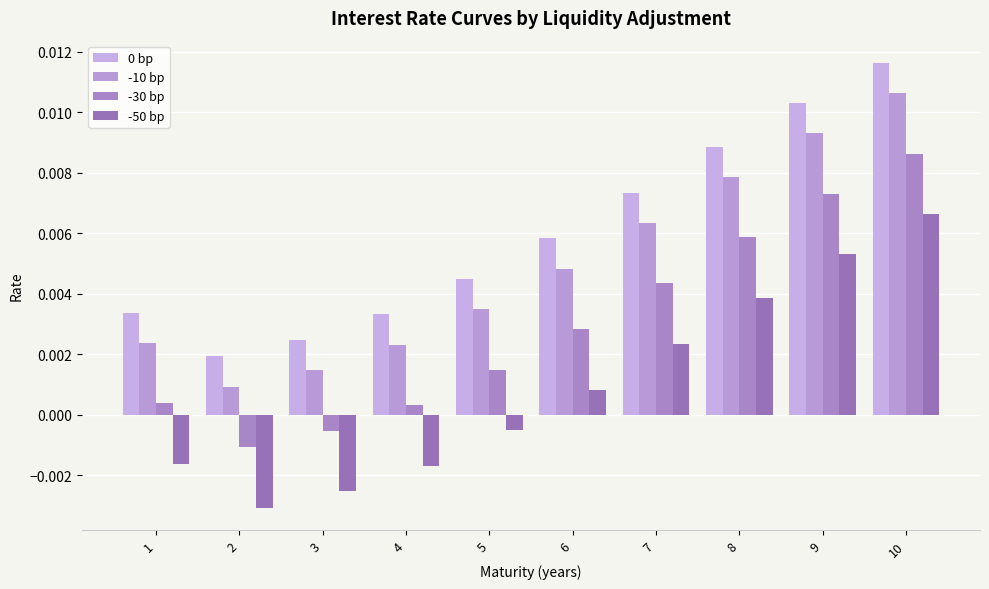

Which series changed the most between 2 and 5?

-30 bp